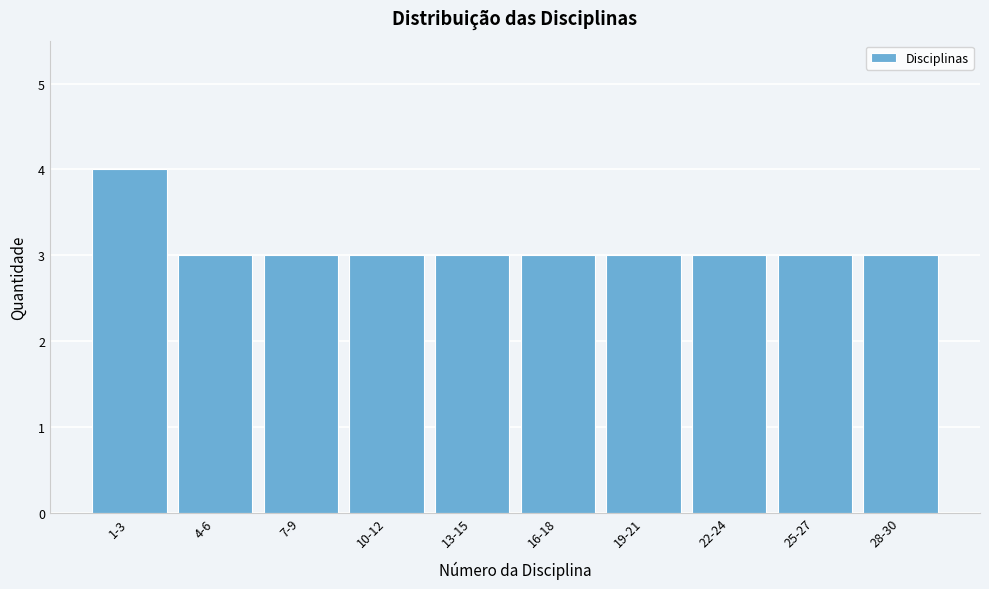

Reading left to right, extract all data points from this chart.

4	3	3	3	3	3	3	3	3	3